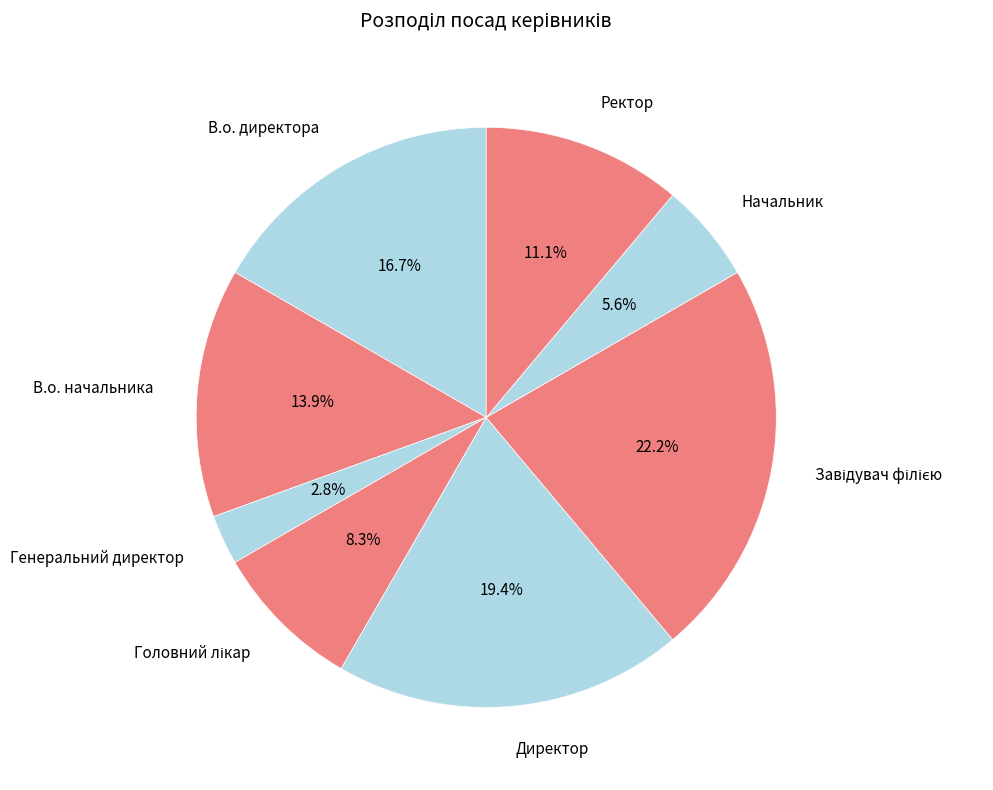

Count the number of slices in the pie.

8